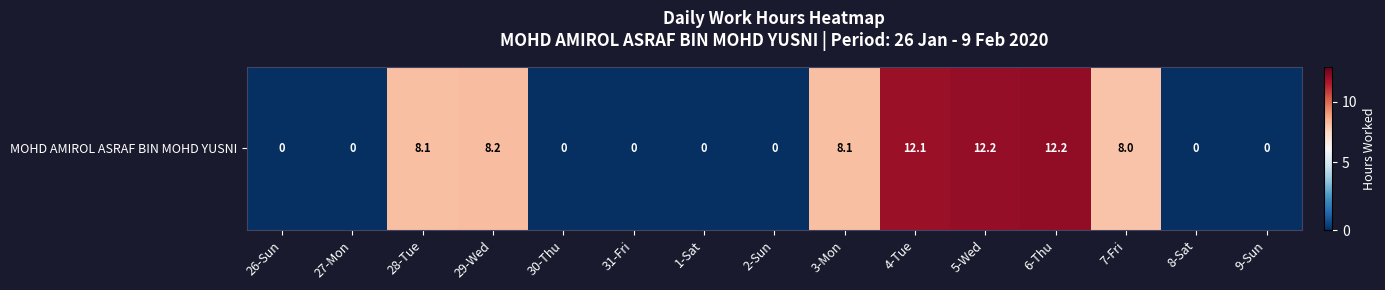

The value at 27-Mon is -3.7. True or false?

False